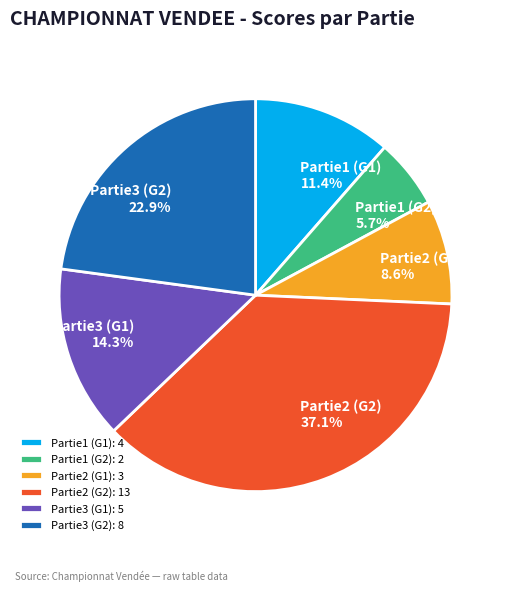

Does Partie3 (G2) represent more than half of the total?

No